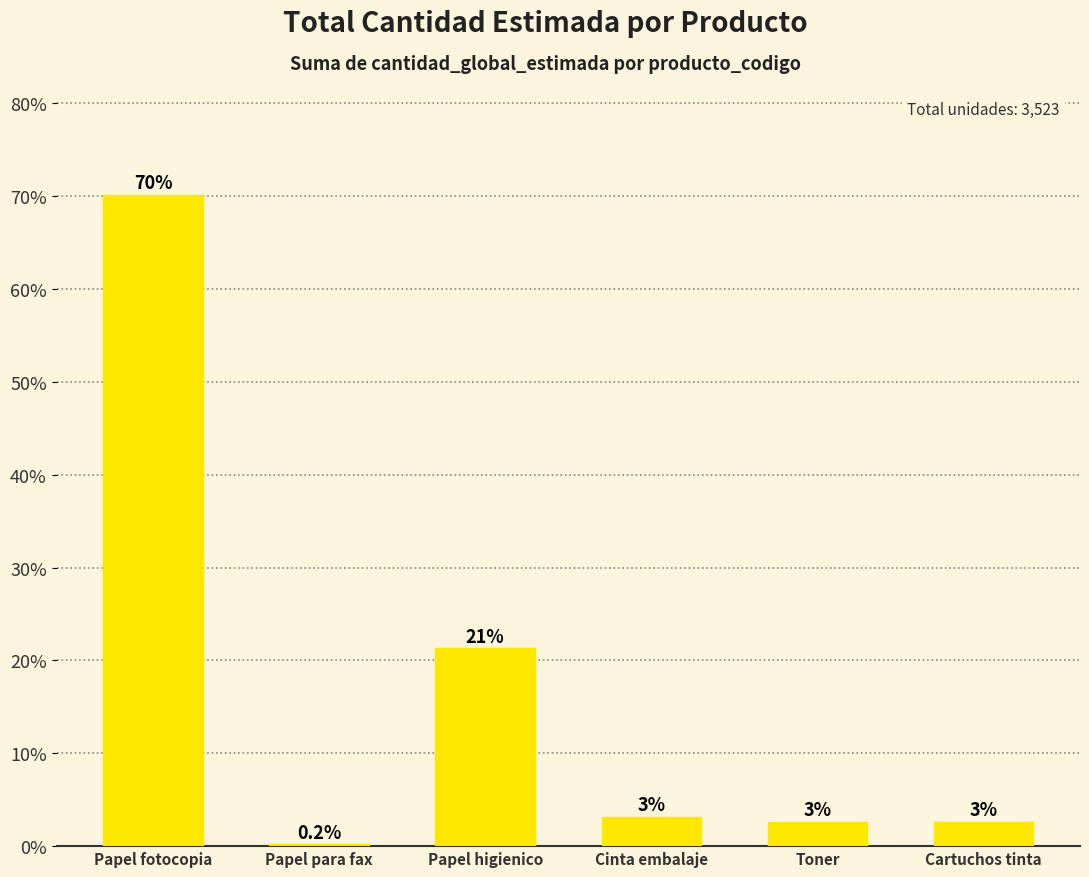

How many values exceed 3?

3